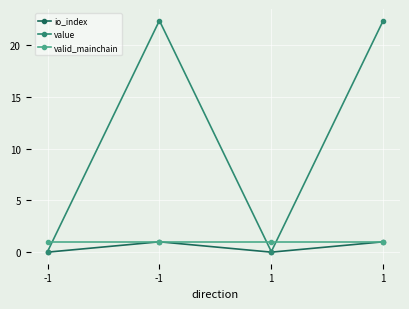

At which label does value first exceed 22?

-1